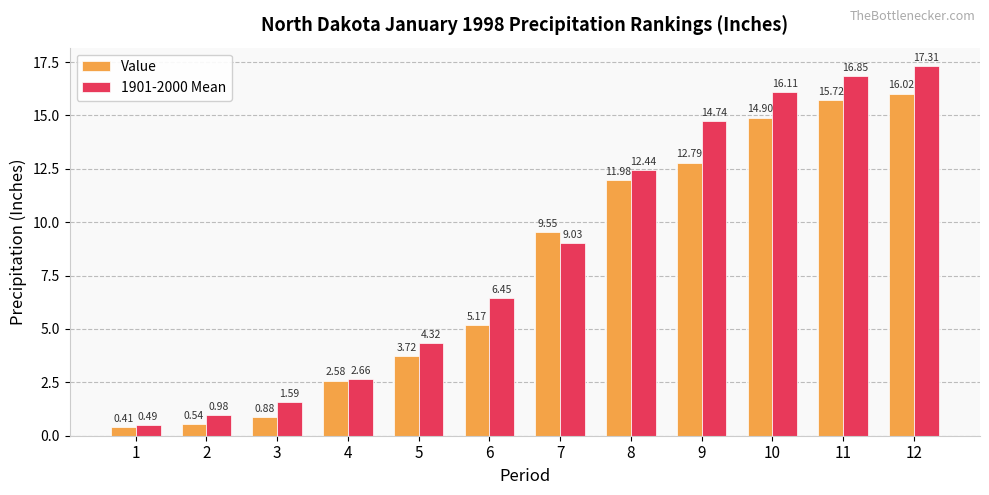

How many groups of bars are there?

12